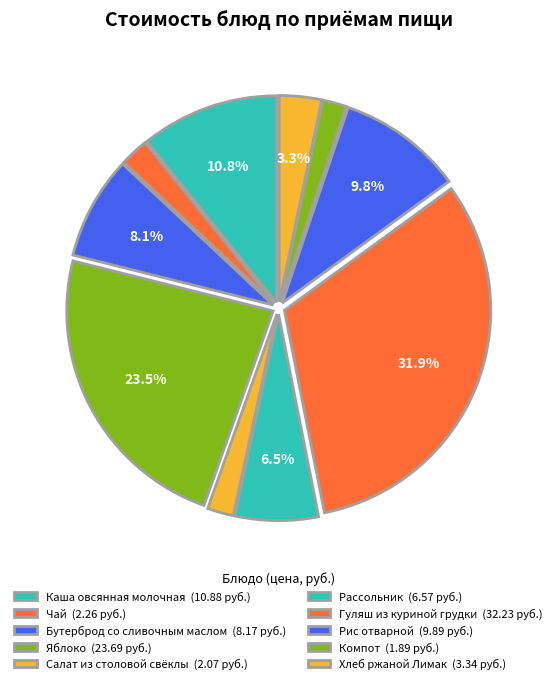

Is there a majority slice in this chart?

No